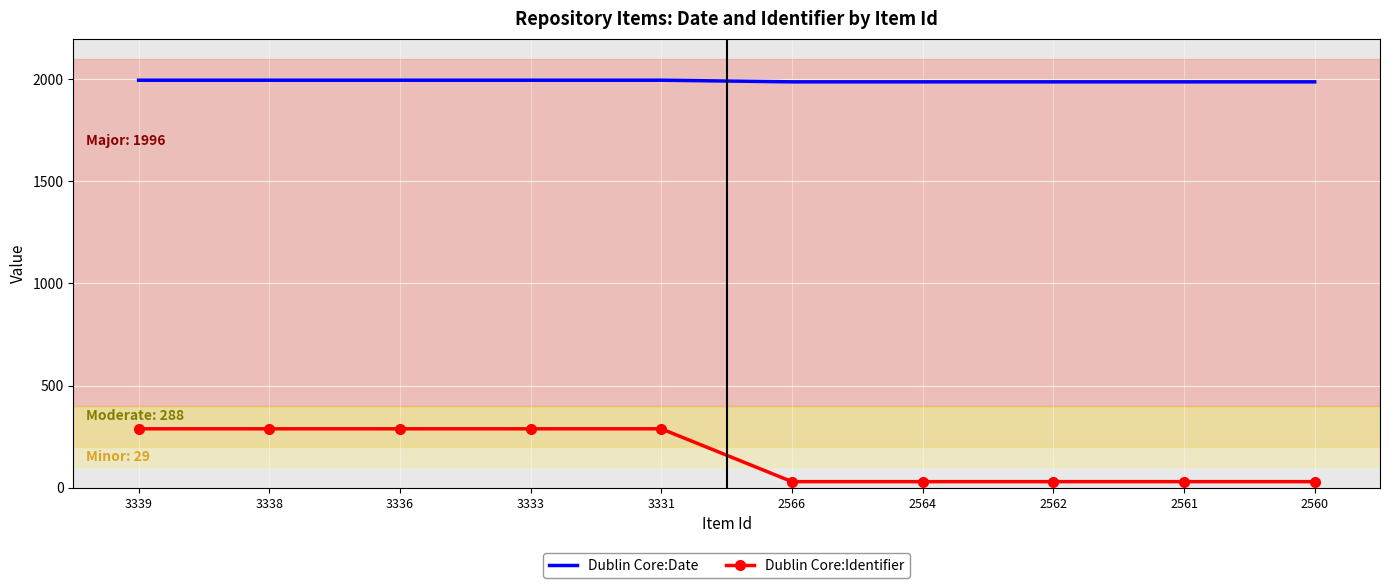

What is the difference between the highest and lowest values at 3331?

1708